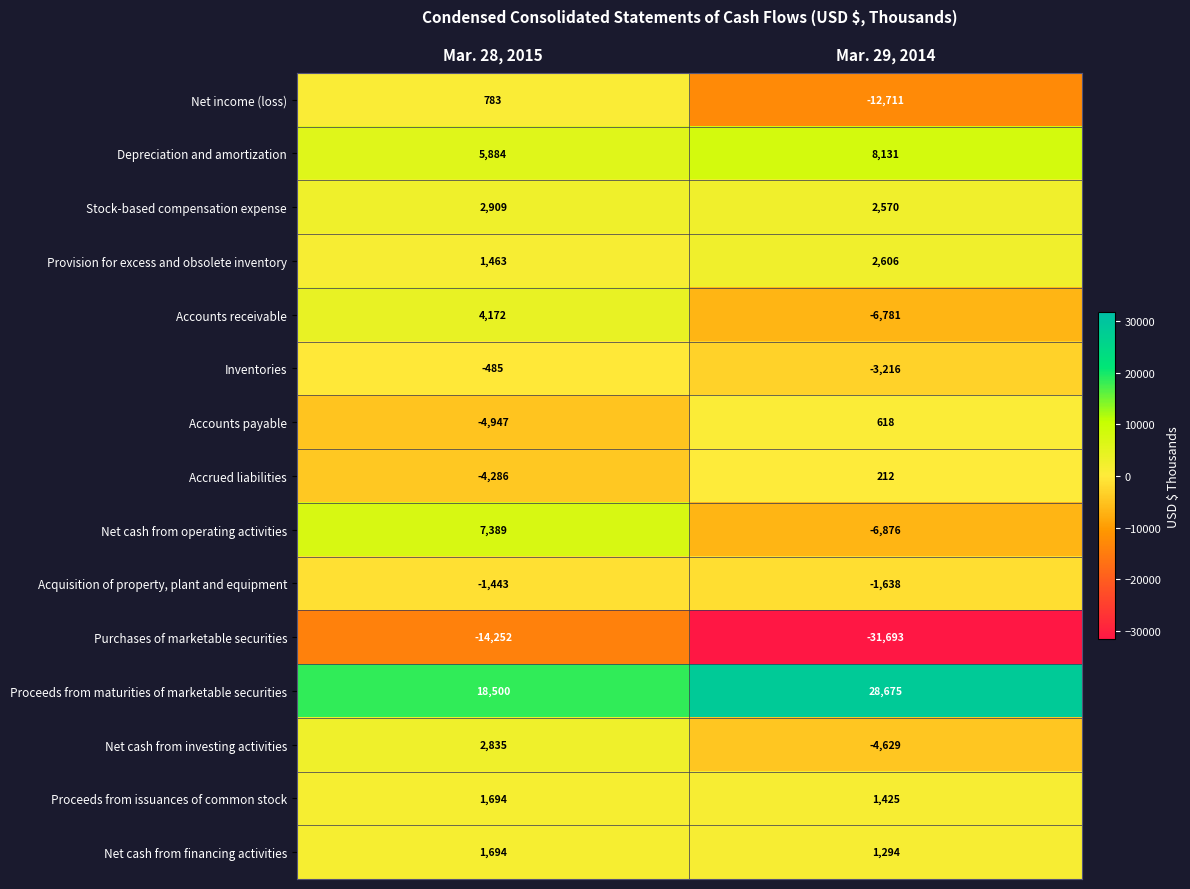

What is the sum of all Proceeds from maturities of marketable securities values?

47175